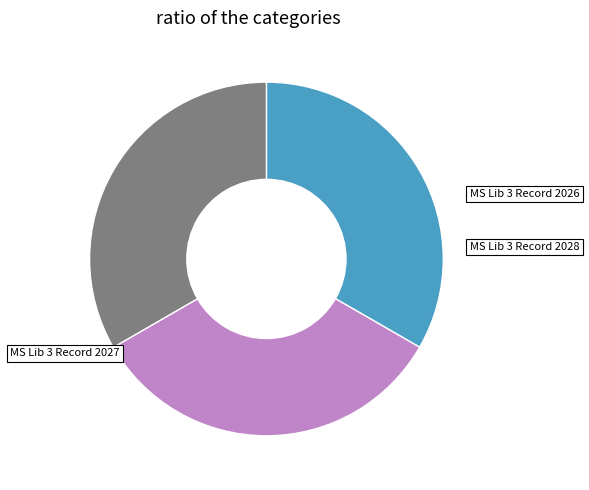

To the nearest percent, what is the average slice percentage?

33%